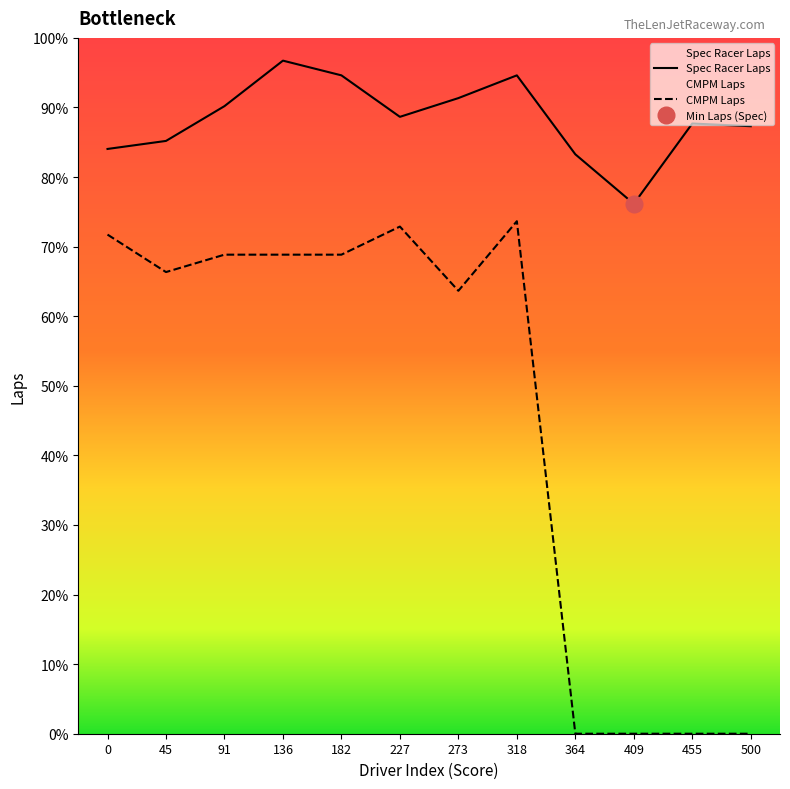

Is it true that Spec Racer Laps equals 776 at 45?

False